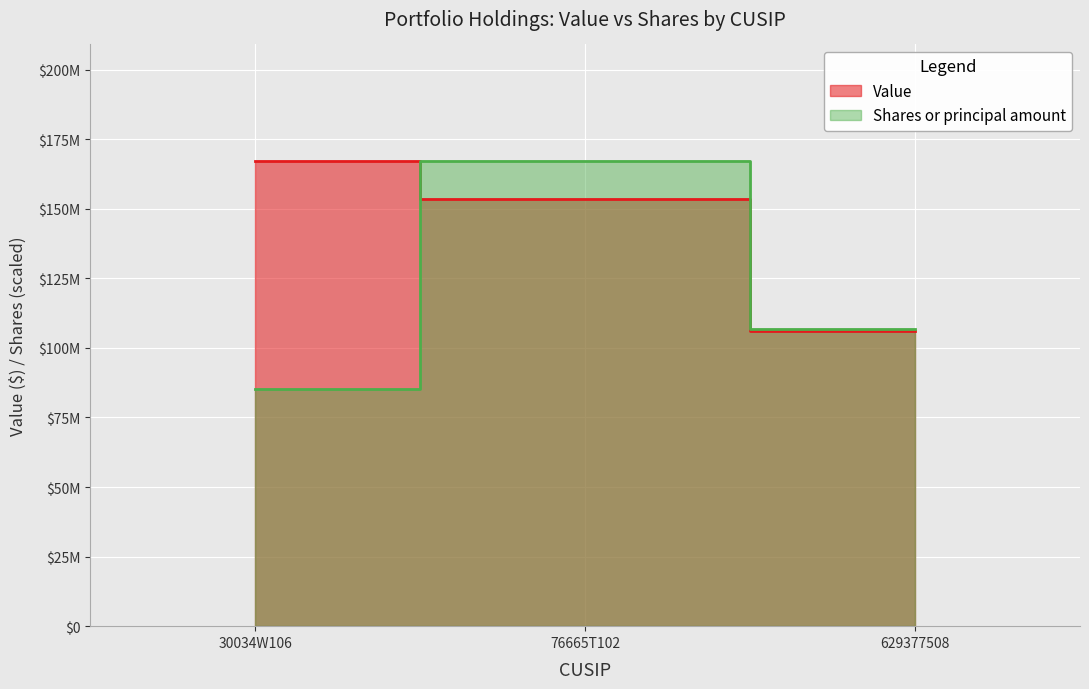

What is the difference between the Shares or principal amount values at 629377508 and 30034W106?

21811212.6